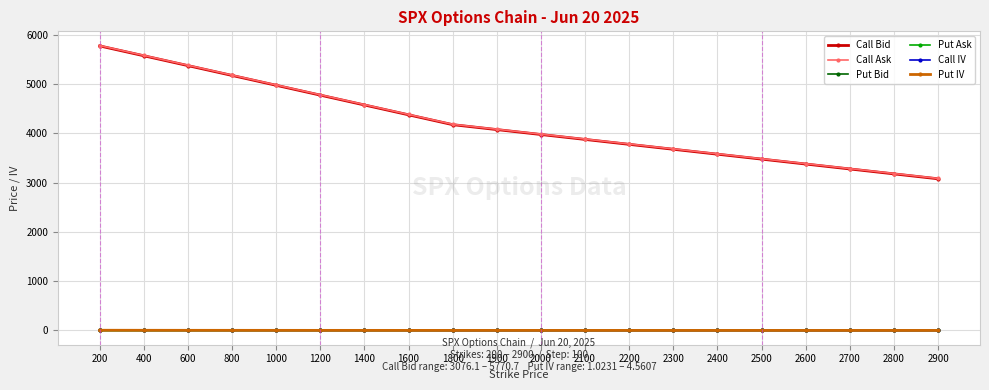

What is the total value across all series at 1600?

8757.6